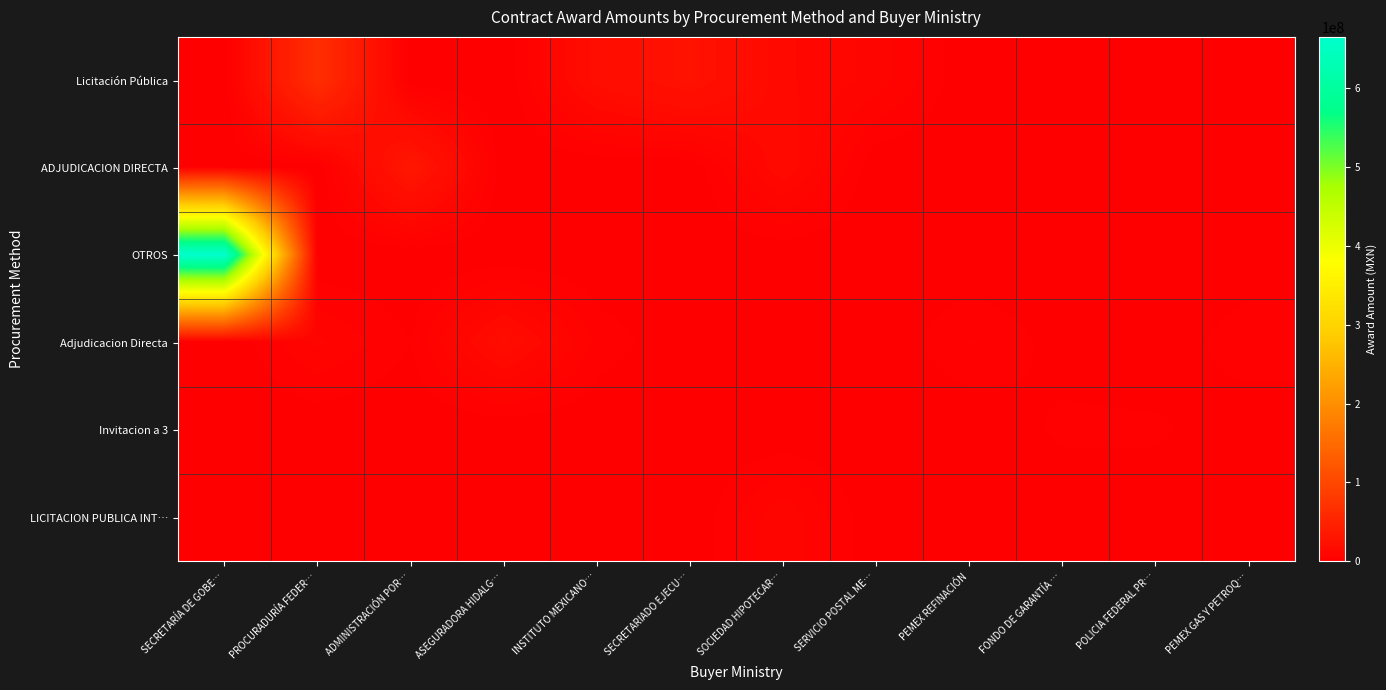

Between ADMINISTRACIÓN POR… and INSTITUTO MEXICANO…, which series saw the biggest shift?

ADJUDICACION DIRECTA